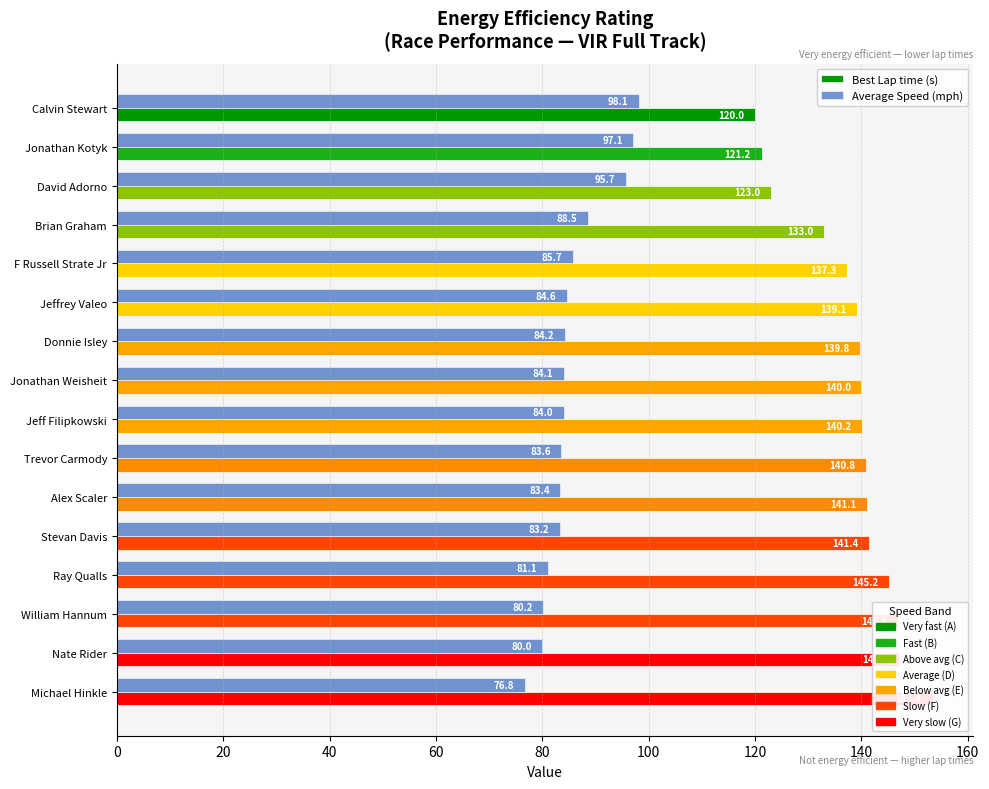

The value of Best Lap time (s) at William Hannum is 146.8. True or false?

True